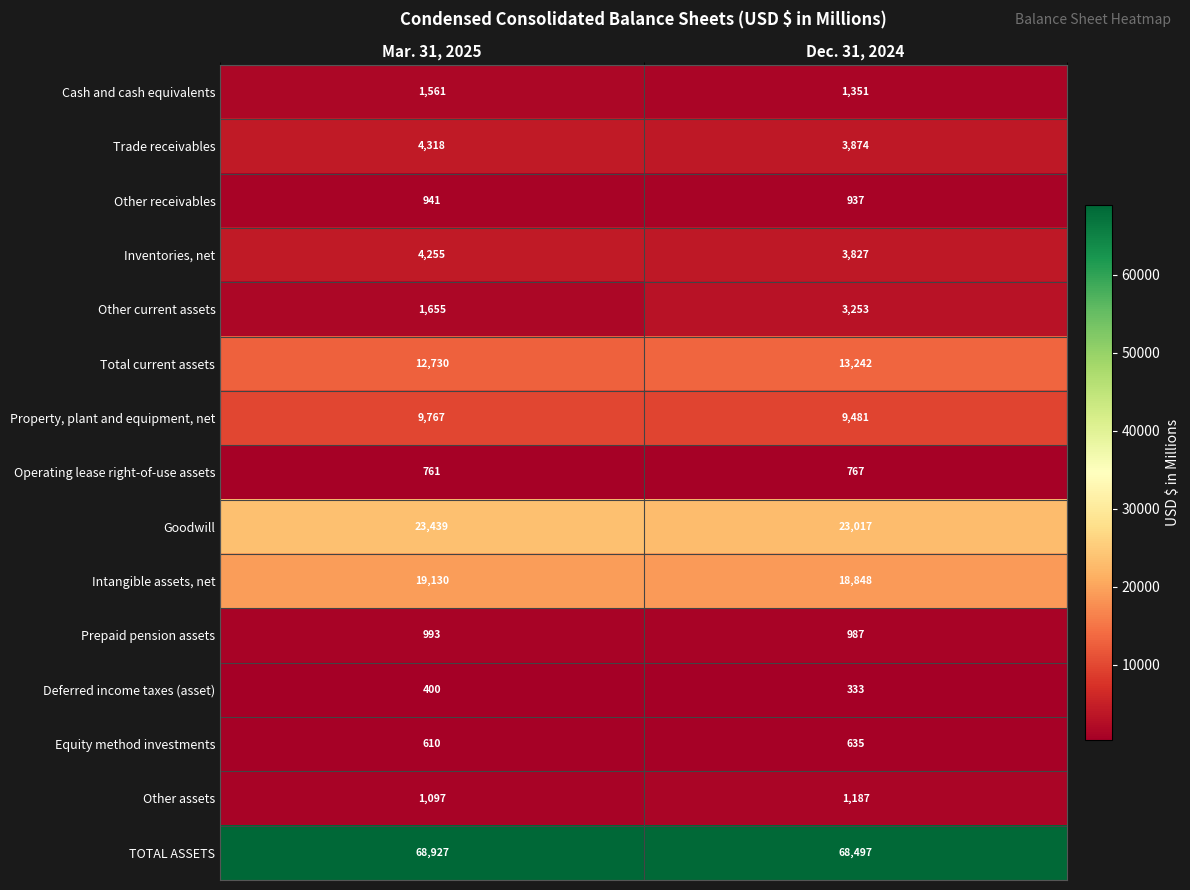

What is the difference between the Operating lease right-of-use assets values at Mar. 31, 2025 and Dec. 31, 2024?

6